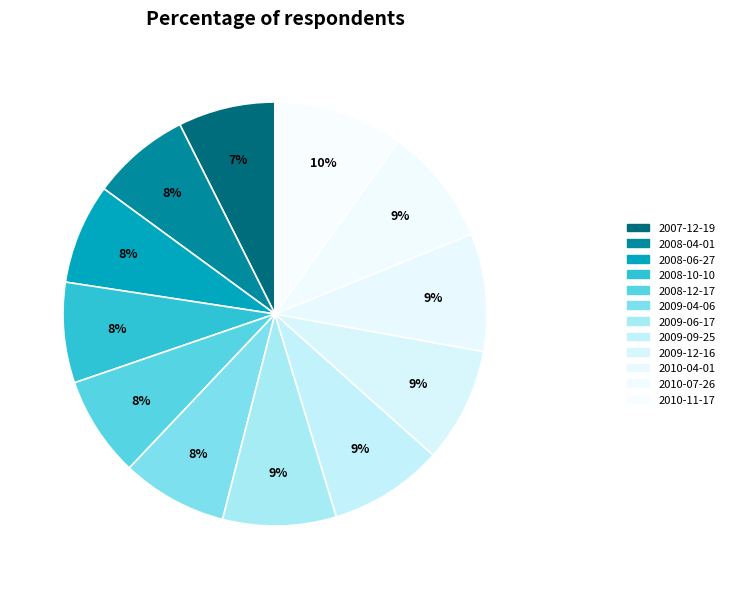

To the nearest percent, what percentage of the pie is 2008-04-01?

8%